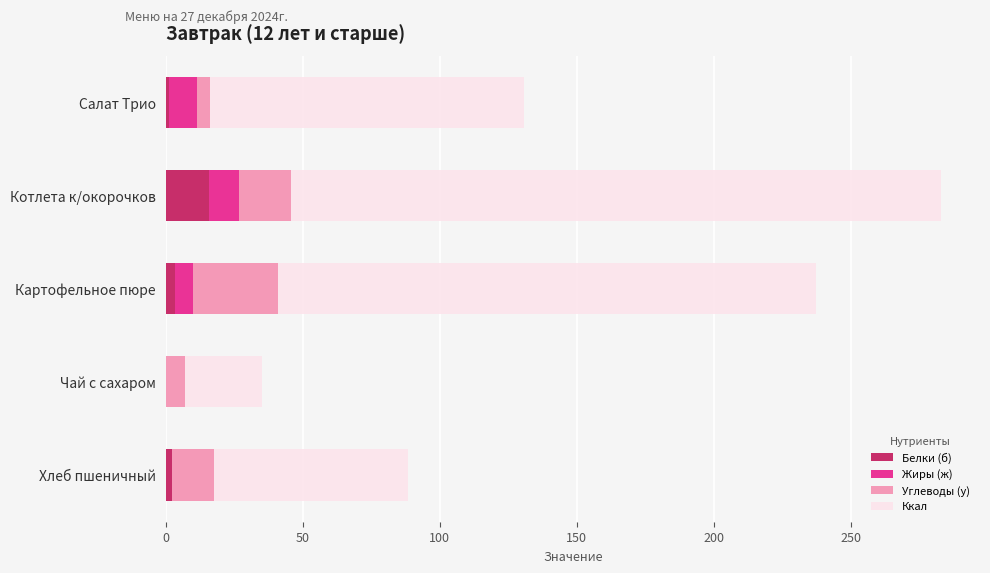

At which category is the sum across all series the highest?

Котлета к/окорочков